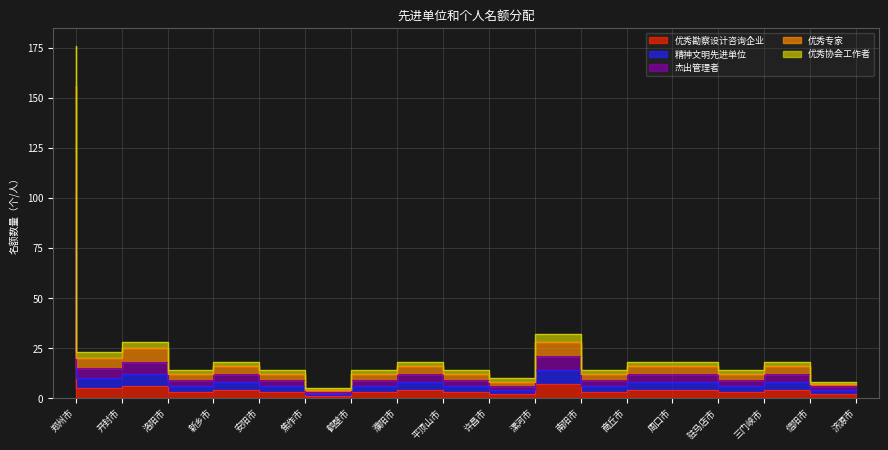

What is the label of the 16th point from the right?

洛阳市